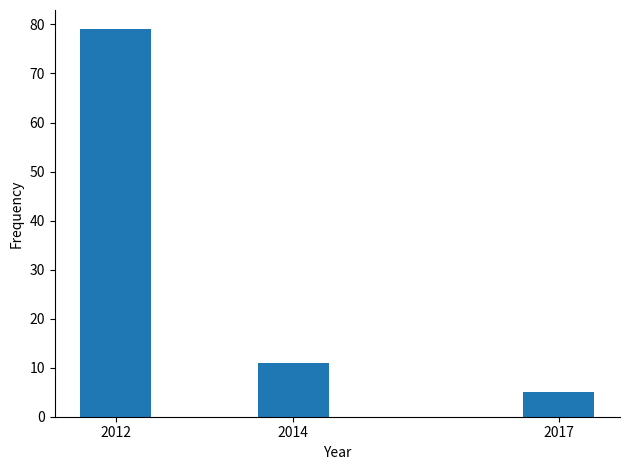

Reading left to right, extract all data points from this chart.

79	11	5